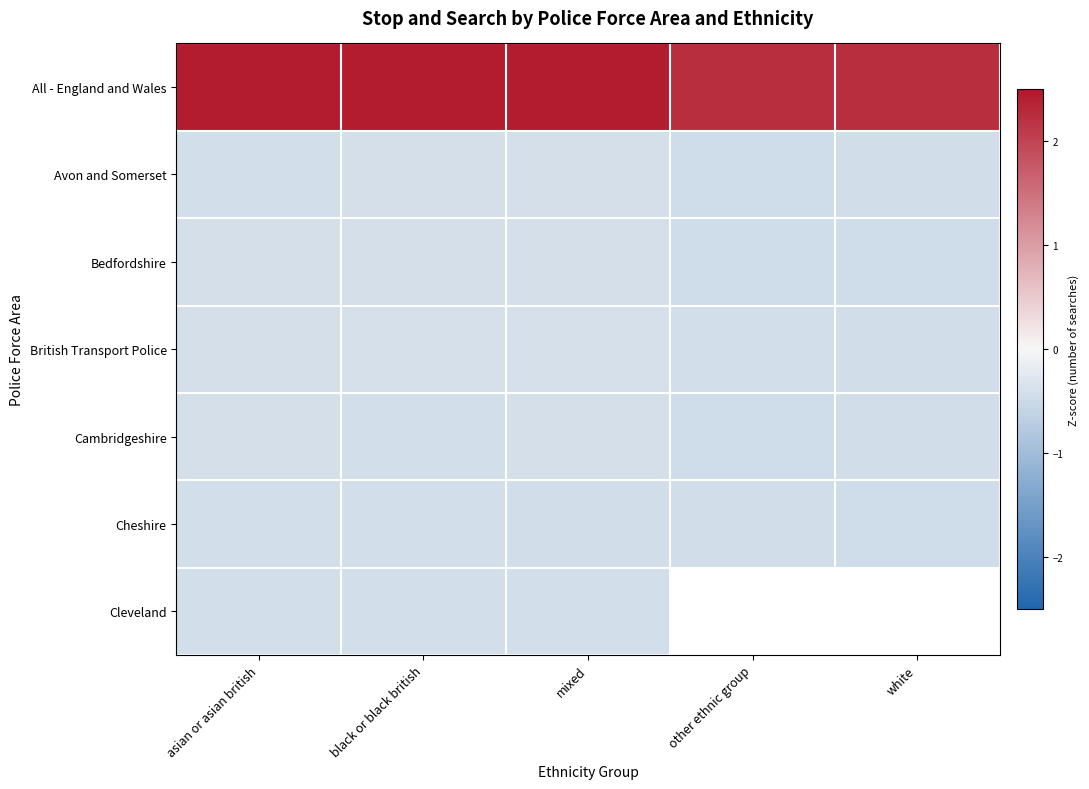

List the series in order of their peak value, highest first.

All - England and Wales, British Transport Police, Bedfordshire, Avon and Somerset, Cambridgeshire, Cleveland, Cheshire